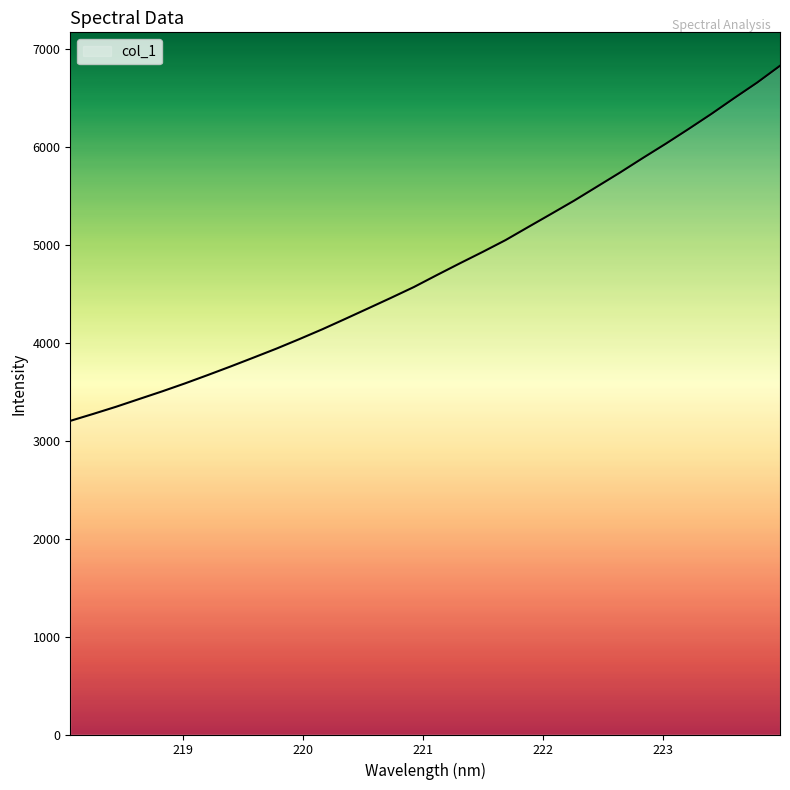

Does the chart display data point markers on the line(s)?

No